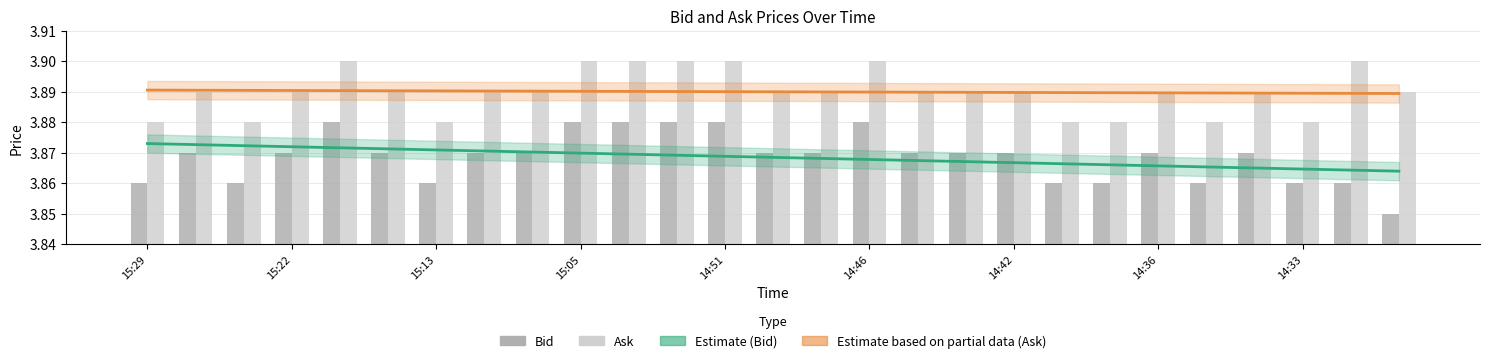

What is the total value across all series at 14:33?

15.5